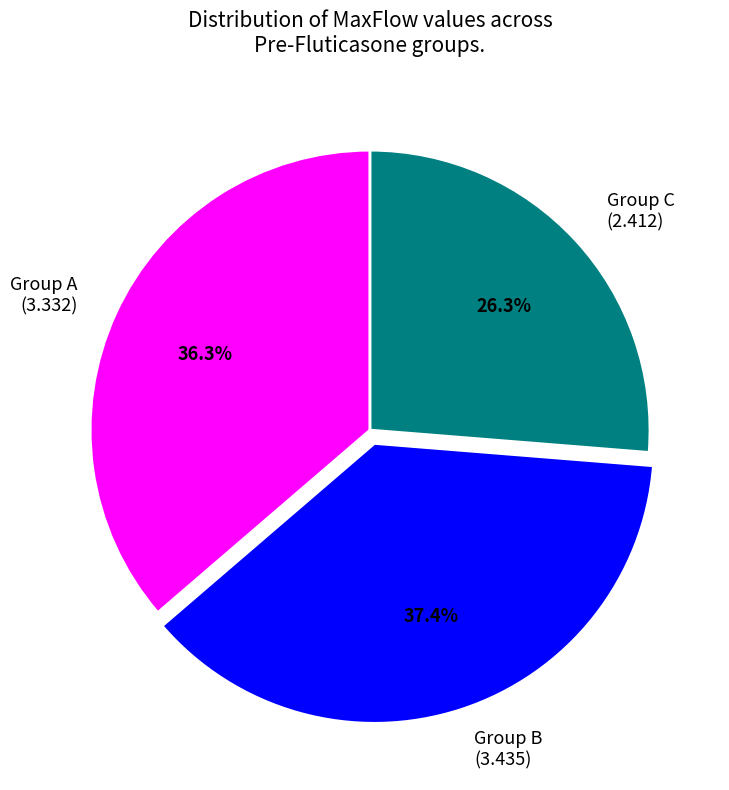

What is the total percentage of Group A (3.332) and Group C (2.412)?

62.6%